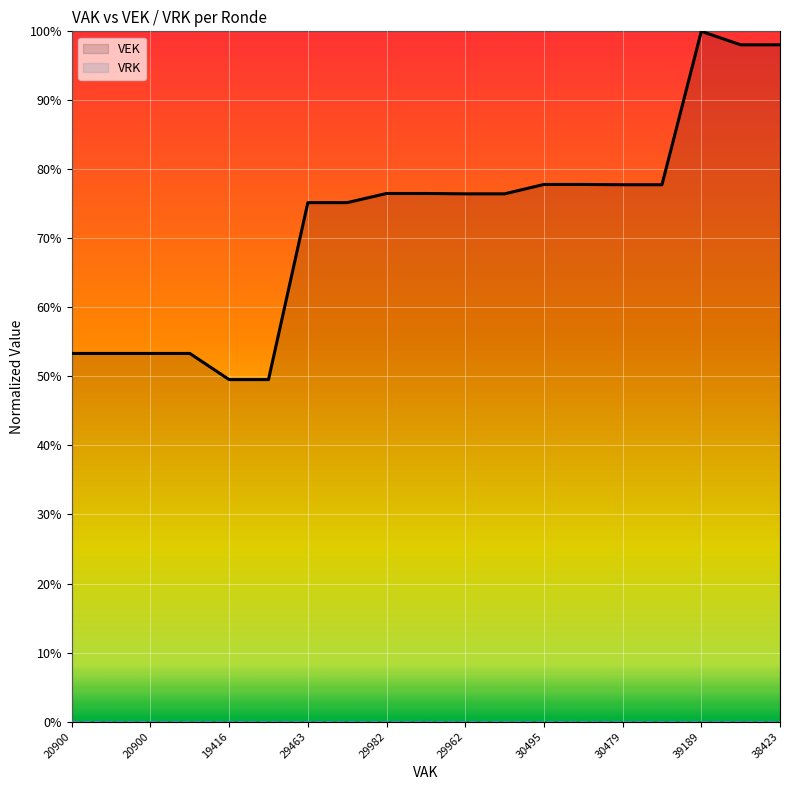

At which label does VRK line reach its peak?

20900